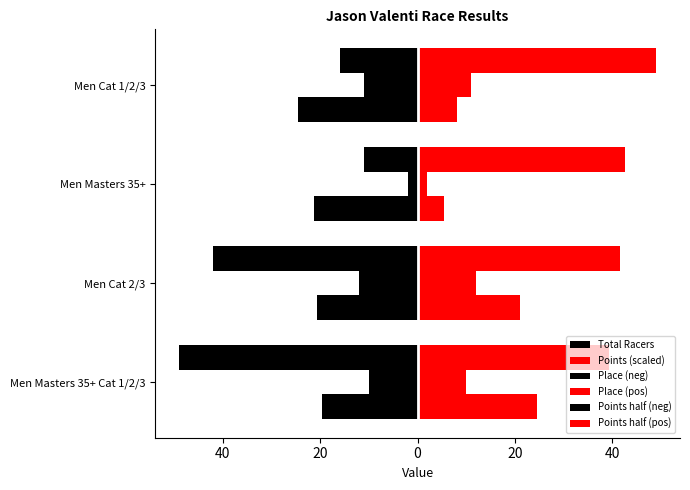

Reading left to right, transcribe all the data shown in this chart.

Total Racers: -49.0	-42.0	-11.0	-16.0
Points (scaled): 39.3	41.5	42.6	49.0
Place (neg): -10.0	-12.0	-2.0	-11.0
Place (pos): 10.0	12.0	2.0	11.0
Points half (neg): -19.7	-20.7	-21.3	-24.5
Points half (pos): 24.5	21.0	5.5	8.0